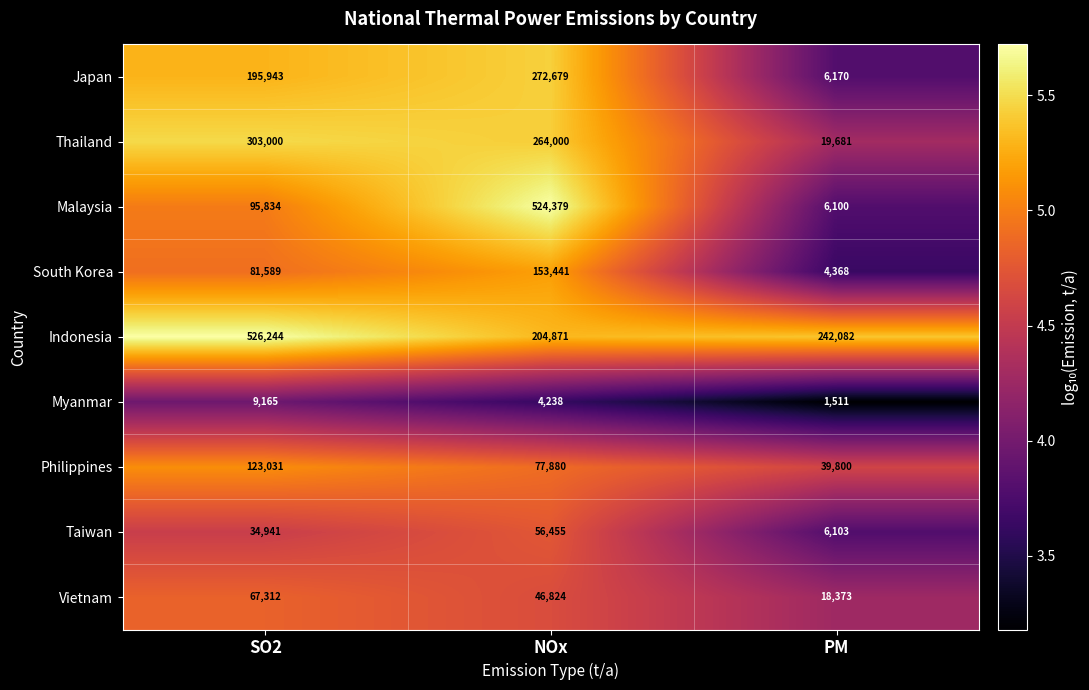

Is it true that South Korea equals 153441 at NOx?

True